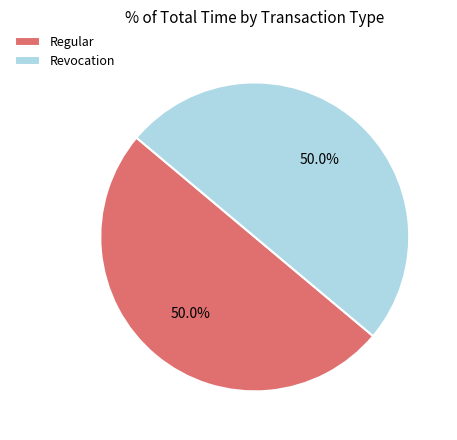

Count the number of slices in the pie.

2